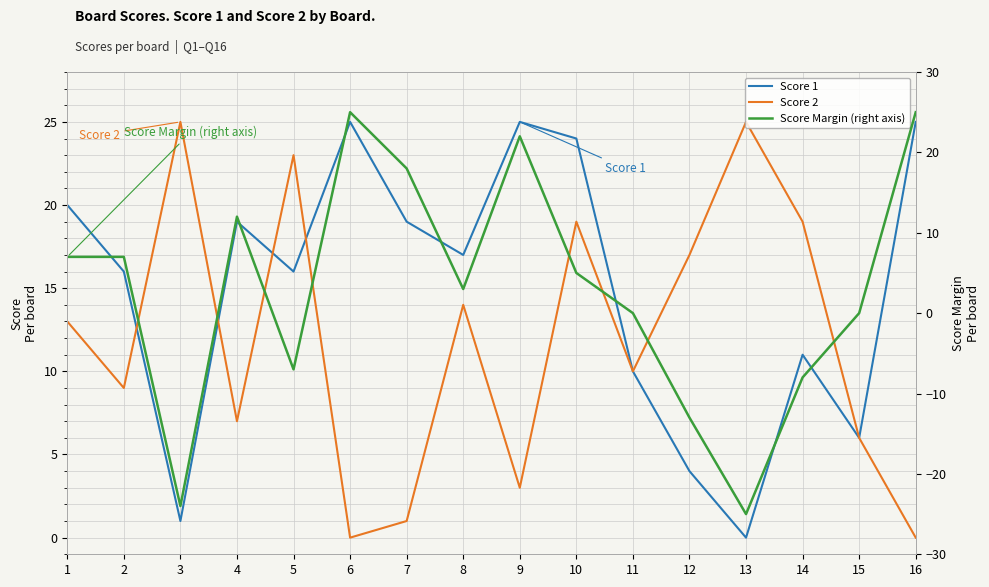

Rank the series by their maximum value, from highest to lowest.

Score 1, Score 2, Score Margin (right axis)